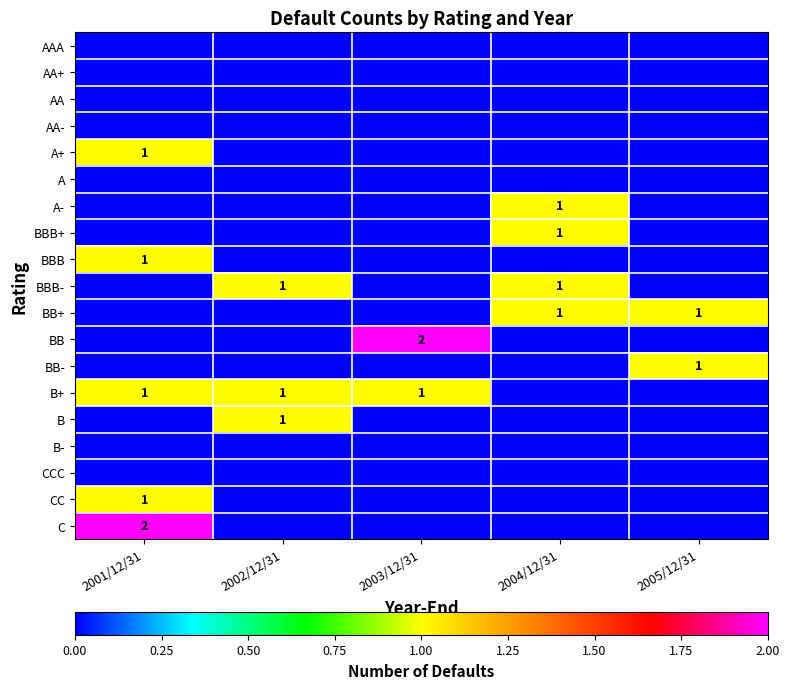

The BBB+ series shows 0 at 2002/12/31. True or false?

True